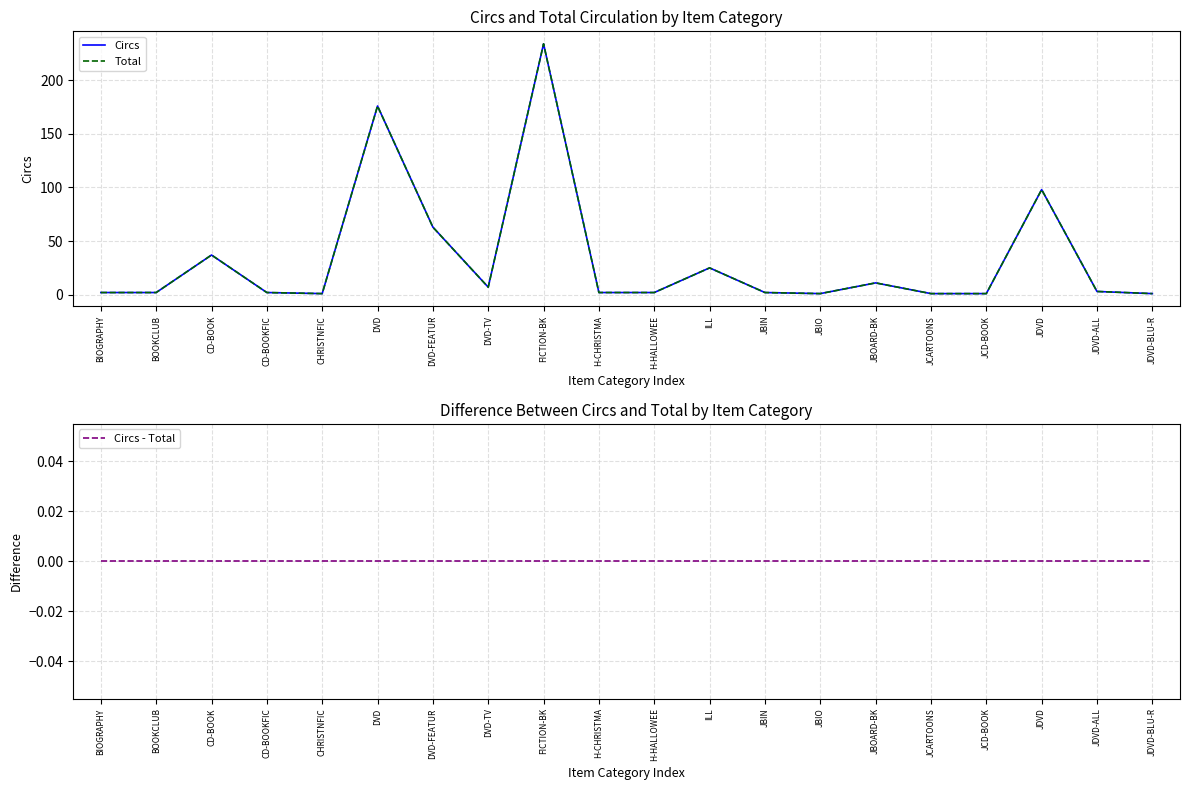

How many lines are shown in the chart?

3